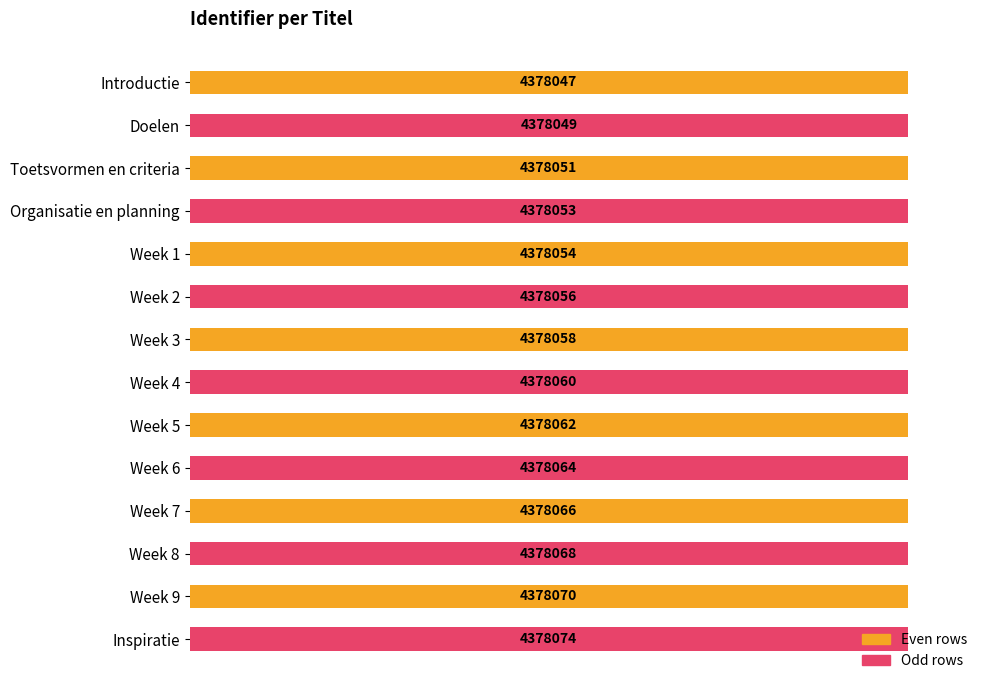

Count the values in the range 99 to 100.

14